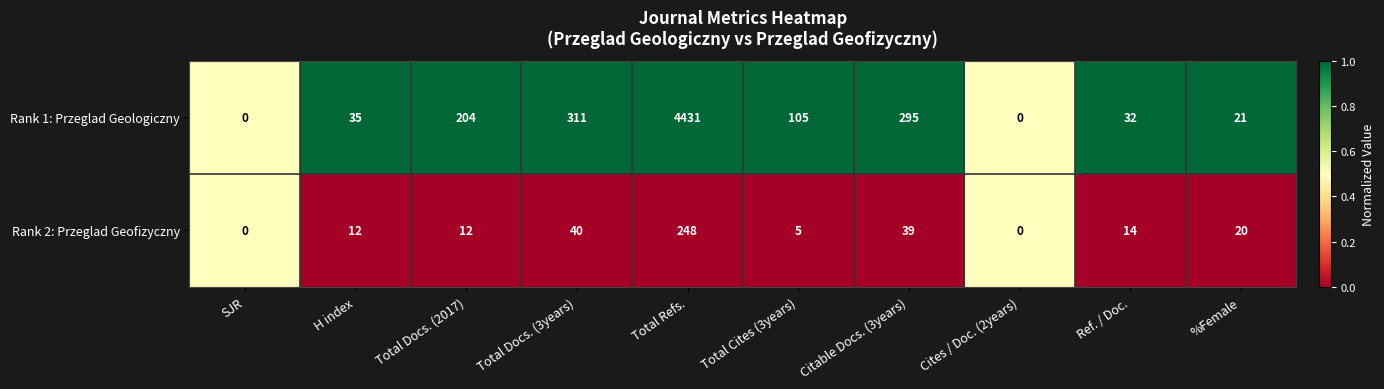

Reading right to left, transcribe all the data shown in this chart.

Rank 1: Przeglad Geologiczny: 21	32	0	295	105	4431	311	204	35	0
Rank 2: Przeglad Geofizyczny: 20	14	0	39	5	248	40	12	12	0